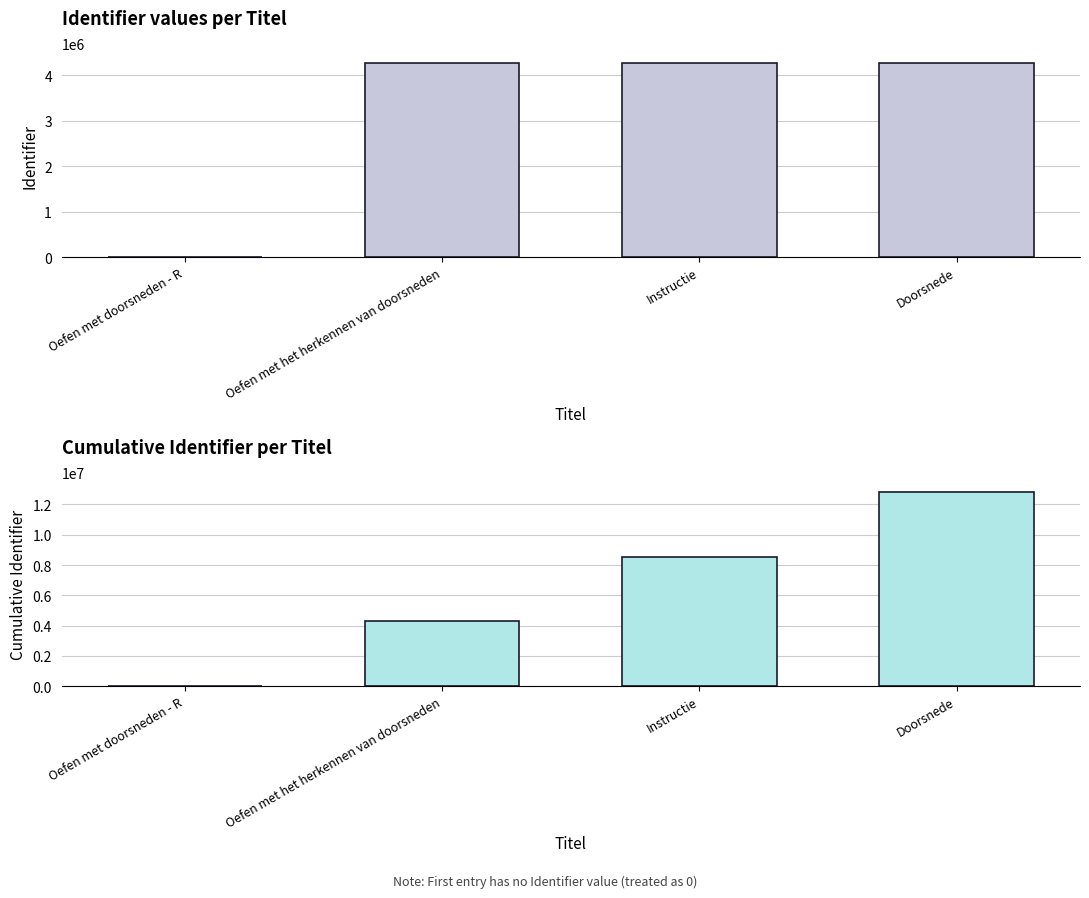

What position from the right is Instructie?

2